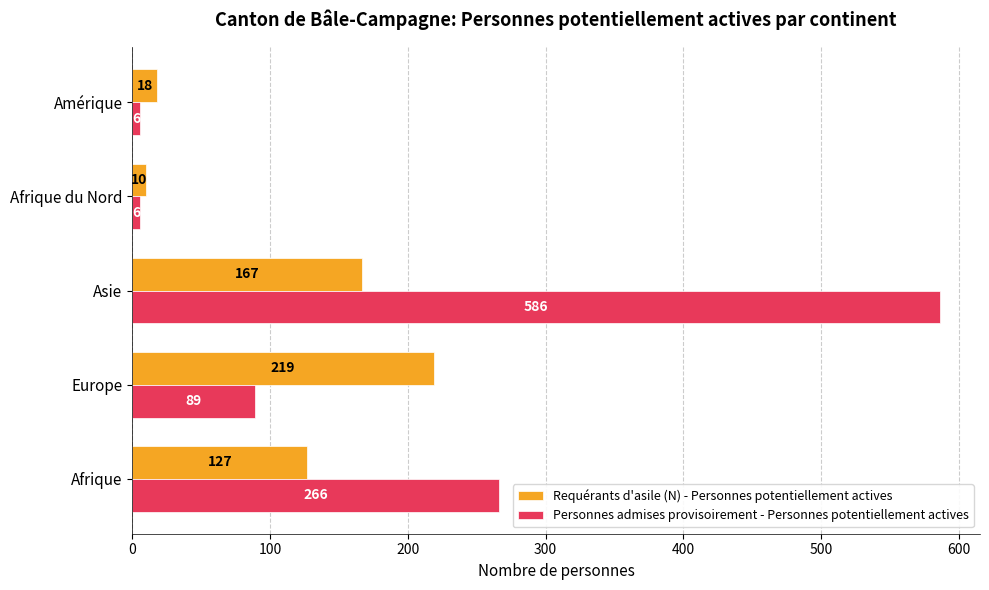

Between Asie and Afrique du Nord, which series saw the biggest shift?

Personnes admises provisoirement - Personnes potentiellement actives